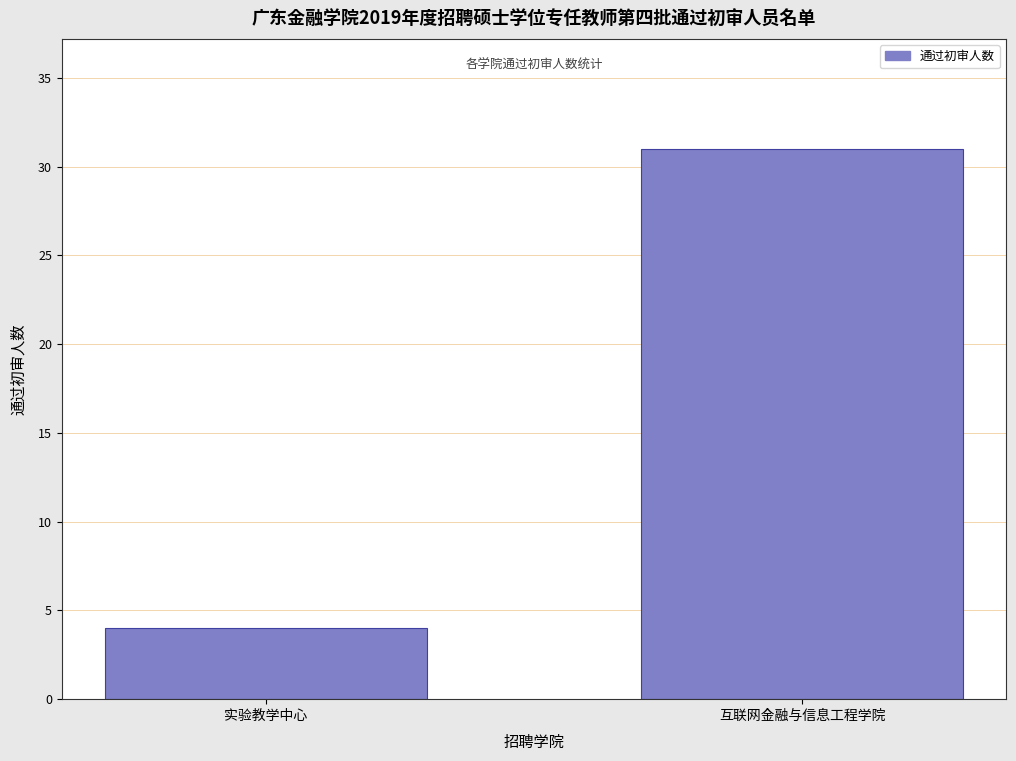

Reading left to right, what are all the values shown in this chart?

4	31